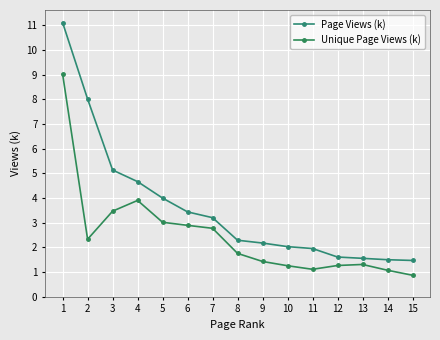

True or false: Unique Page Views (k) and Page Views (k) intersect in this chart.

False